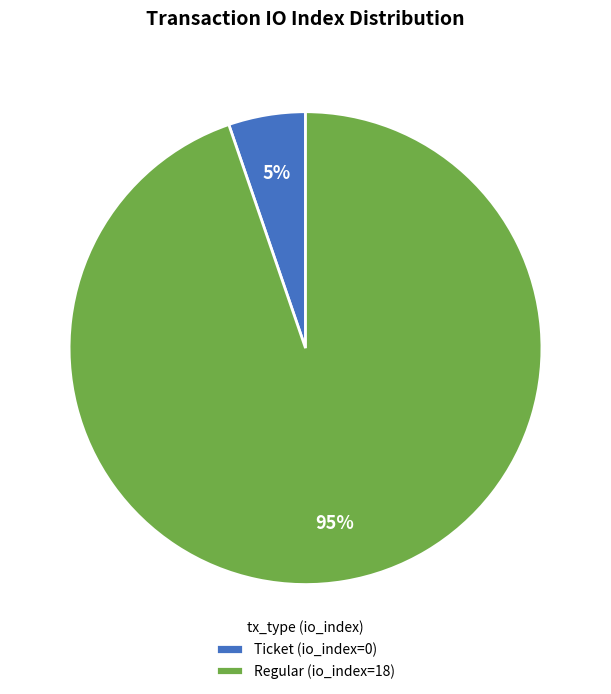

Which slice is the smallest?

Ticket (io_index=0)